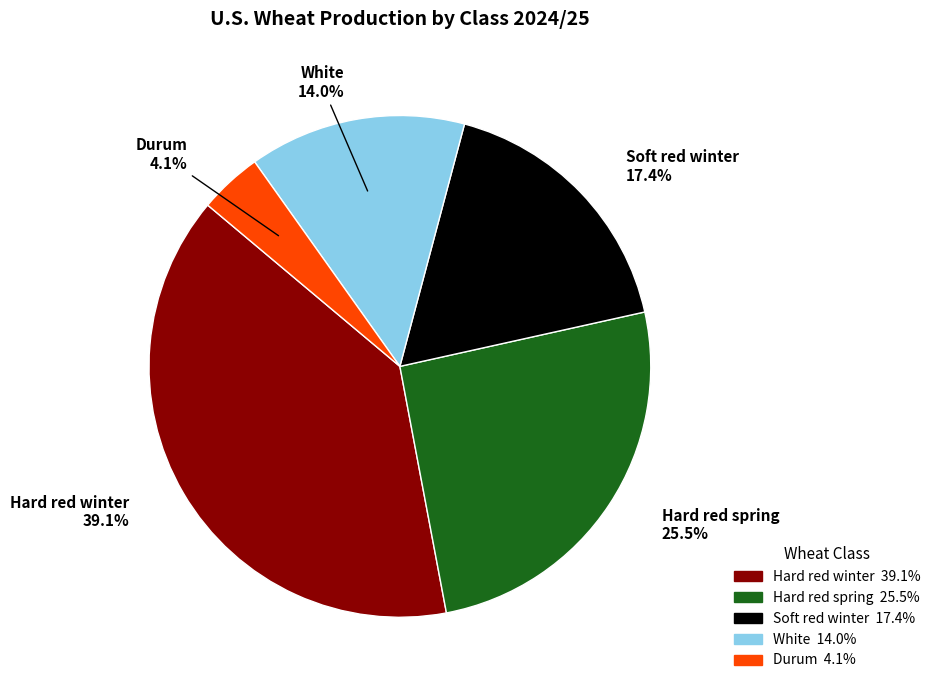

Is it true that Hard red spring is 17% of the pie?

False